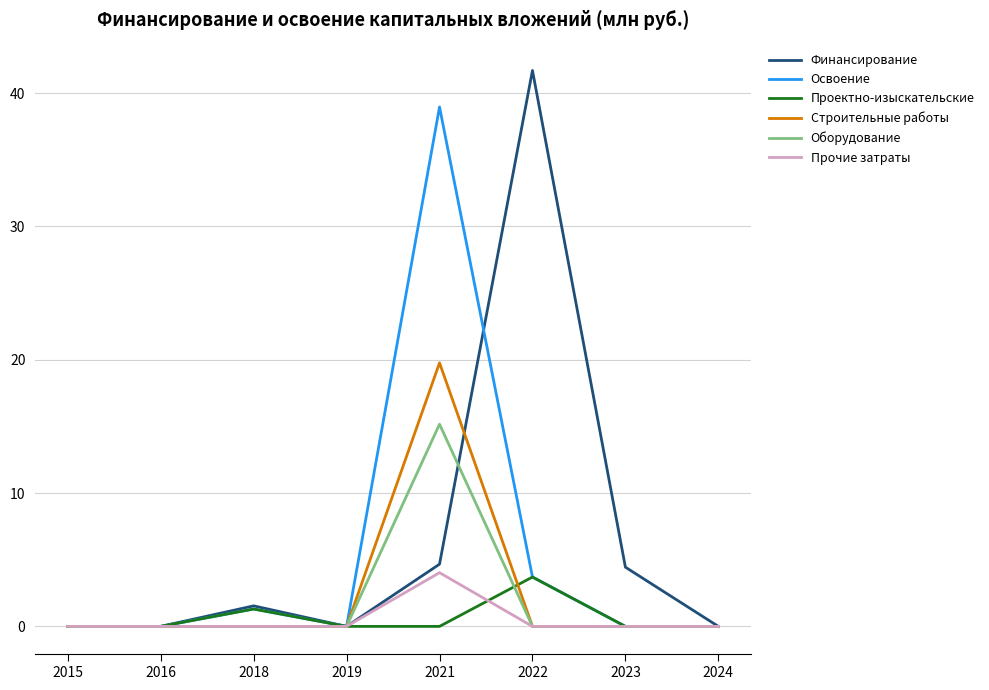

Count the number of categories in the chart.

8